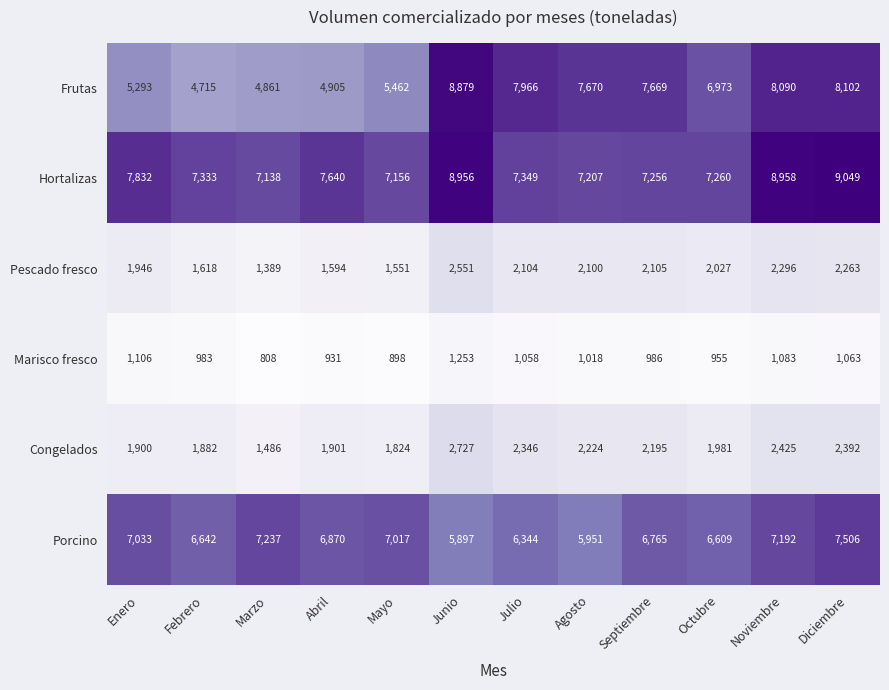

Rank the series by their maximum value, from lowest to highest.

Marisco fresco, Pescado fresco, Congelados, Porcino, Frutas, Hortalizas